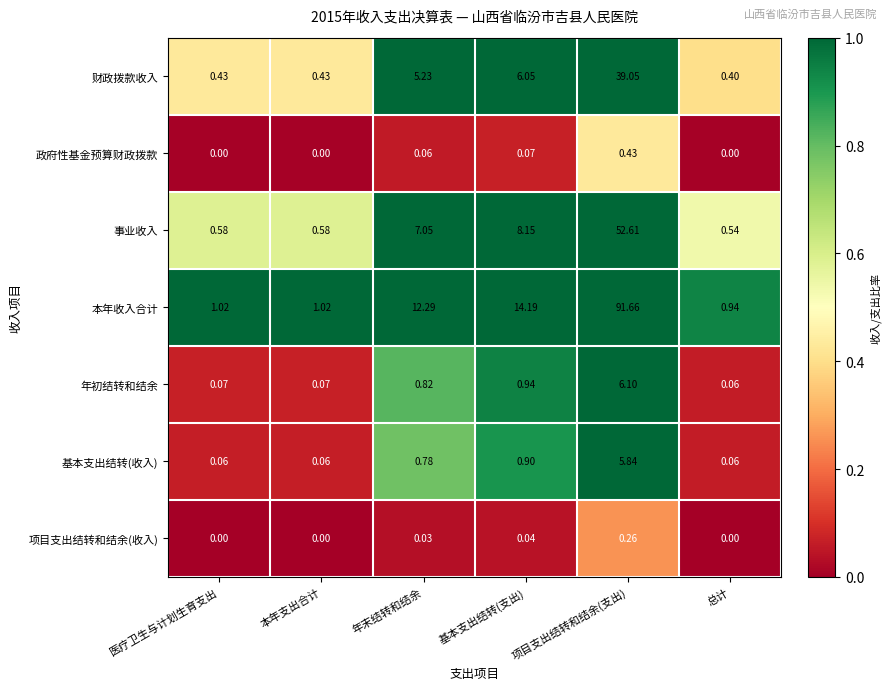

At which label does 本年收入合计 first exceed 12?

年末结转和结余